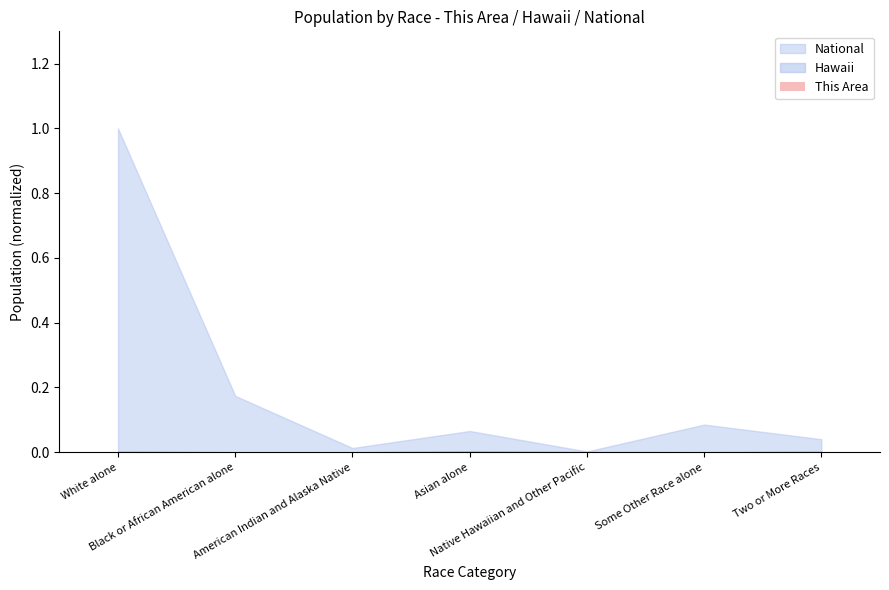

Are the bars horizontal?

No